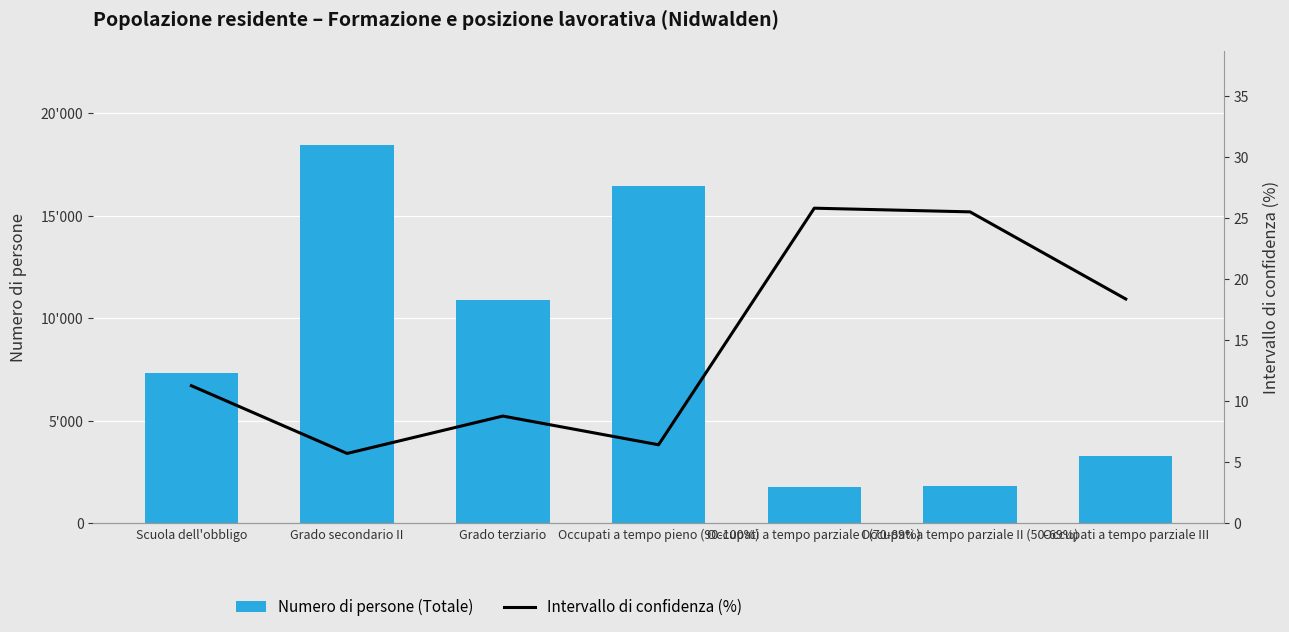

What value does the Intervallo di confidenza (%) series have at Grado secondario II?

5.7